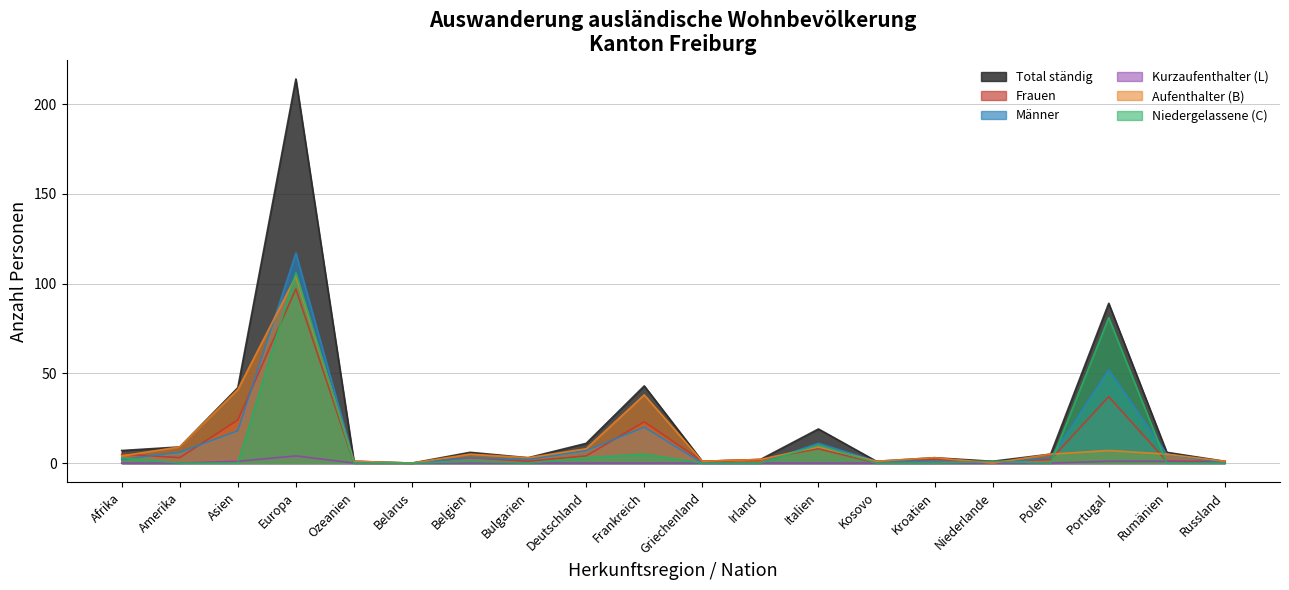

How many lines are shown in the chart?

6